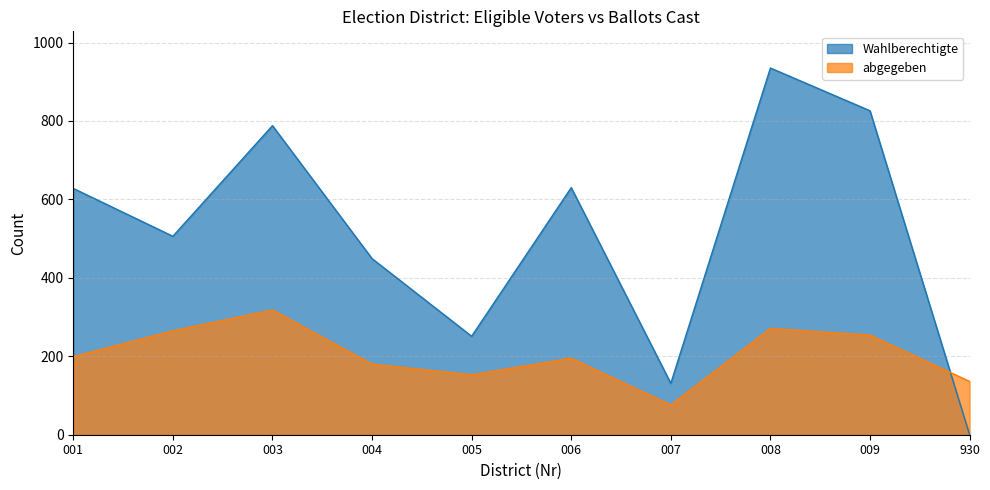

What is the maximum value for abgegeben?

318